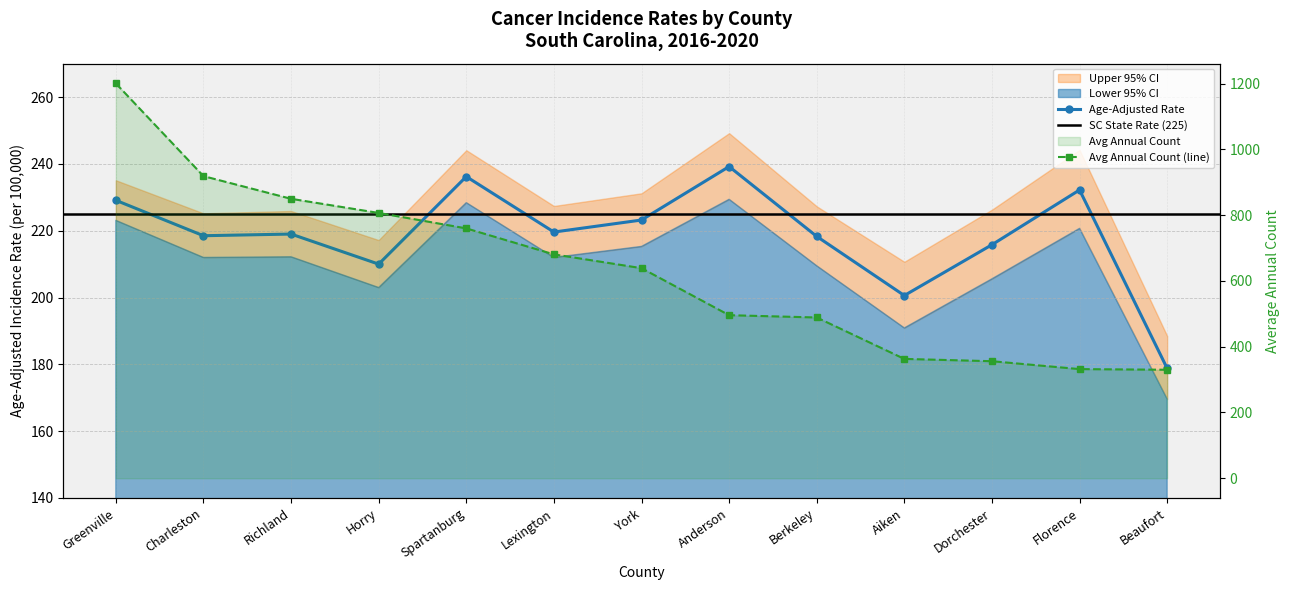

How many interior local peaks does the Age-Adjusted Rate series have?

4